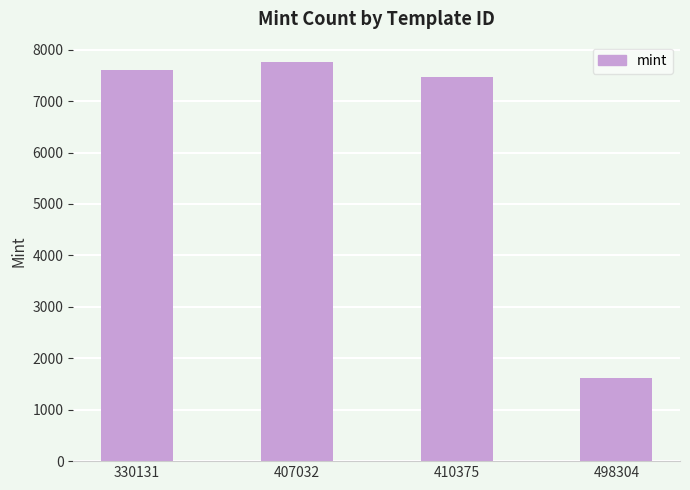

How many data points are less than 7596?

2